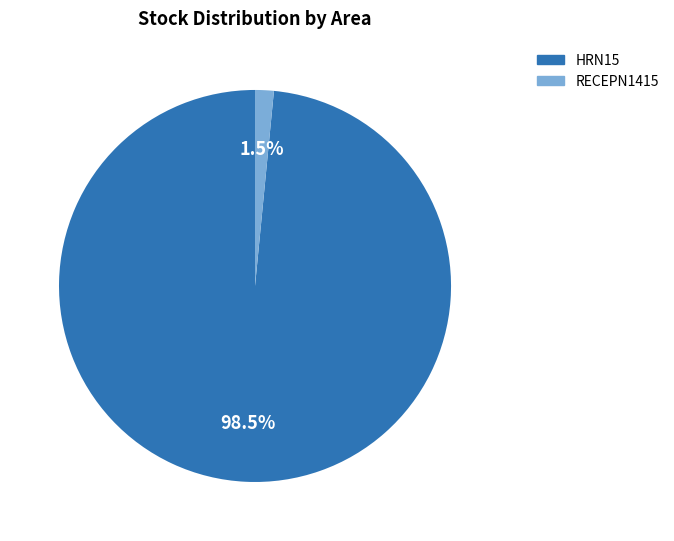

Is there any slice that represents more than half of the pie?

Yes